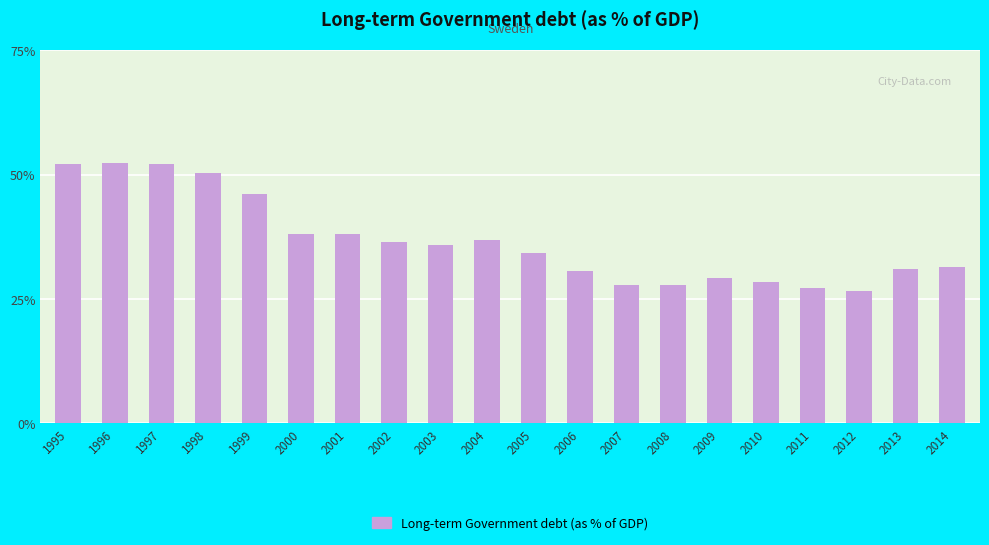

What is the minimum value shown in the chart?

26.6